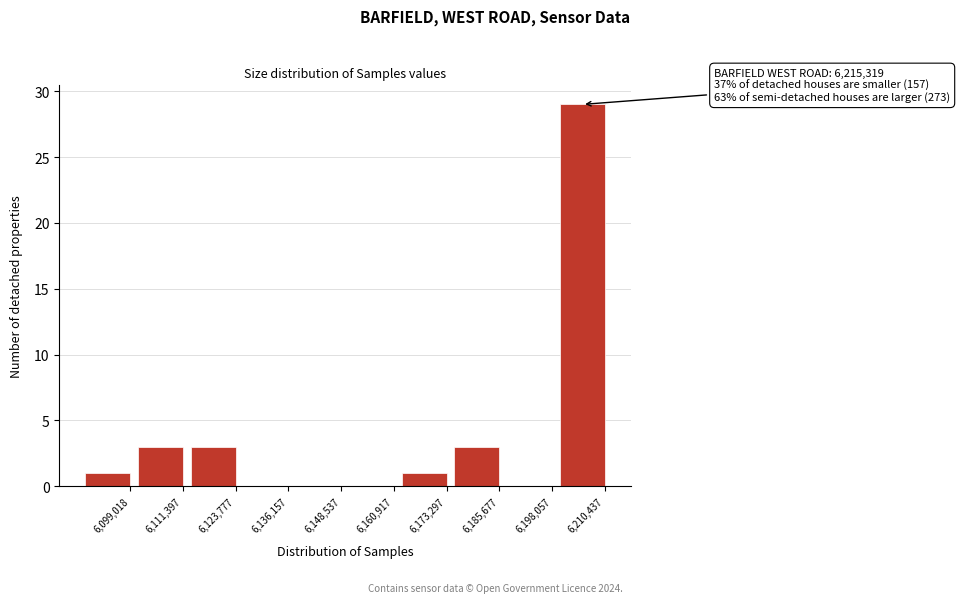

Reading right to left, extract all data points from this chart.

6,210,437=29	6,198,057=0	6,185,677=3	6,173,297=1	6,160,917=0	6,148,537=0	6,136,157=0	6,123,777=3	6,111,397=3	6,099,018=1